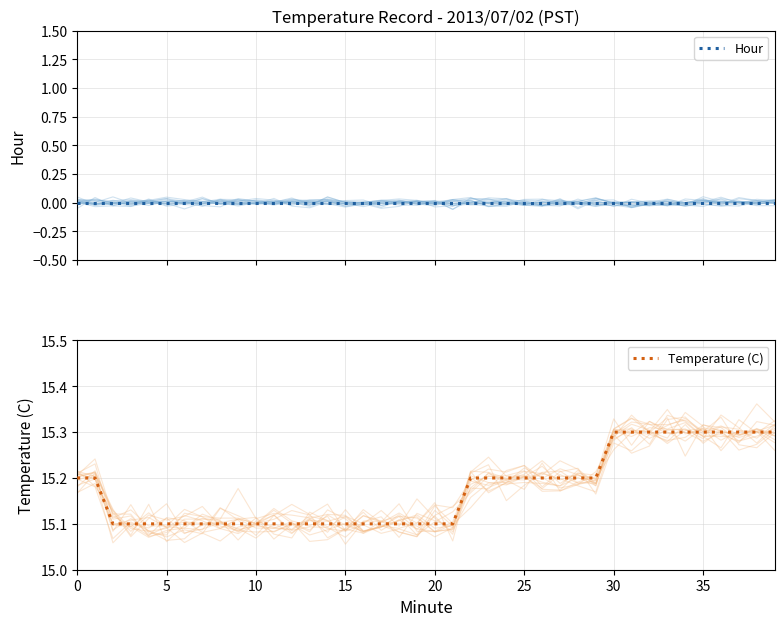

Reading left to right, what are all the values shown in this chart?

Hour: 0.0	0.0	0.0	0.0	0.0	0.0	0.0	0.0	0.0	0.0	0.0	0.0	0.0	0.0	0.0	0.0	0.0	0.0	0.0	0.0	0.0	0.0	0.0	0.0	0.0	0.0	0.0	0.0	0.0	0.0	0.0	0.0	0.0	0.0	0.0	0.0	0.0	0.0	0.0	0.0
Temperature (C): 15.2	15.2	15.1	15.1	15.1	15.1	15.1	15.1	15.1	15.1	15.1	15.1	15.1	15.1	15.1	15.1	15.1	15.1	15.1	15.1	15.1	15.1	15.2	15.2	15.2	15.2	15.2	15.2	15.2	15.2	15.3	15.3	15.3	15.3	15.3	15.3	15.3	15.3	15.3	15.3